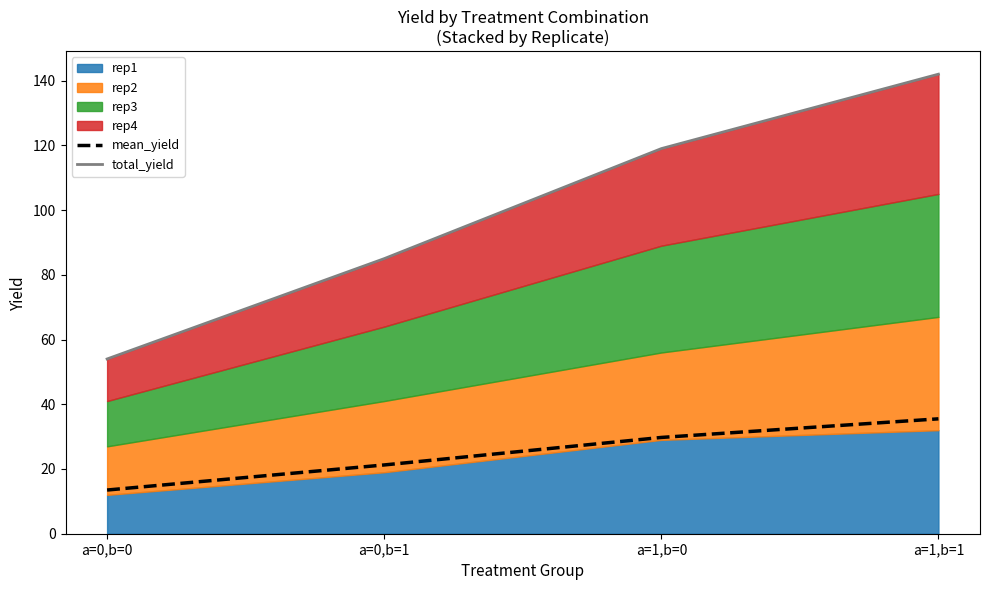

The value of total_yield at a=0,b=0 is 34.4. True or false?

False